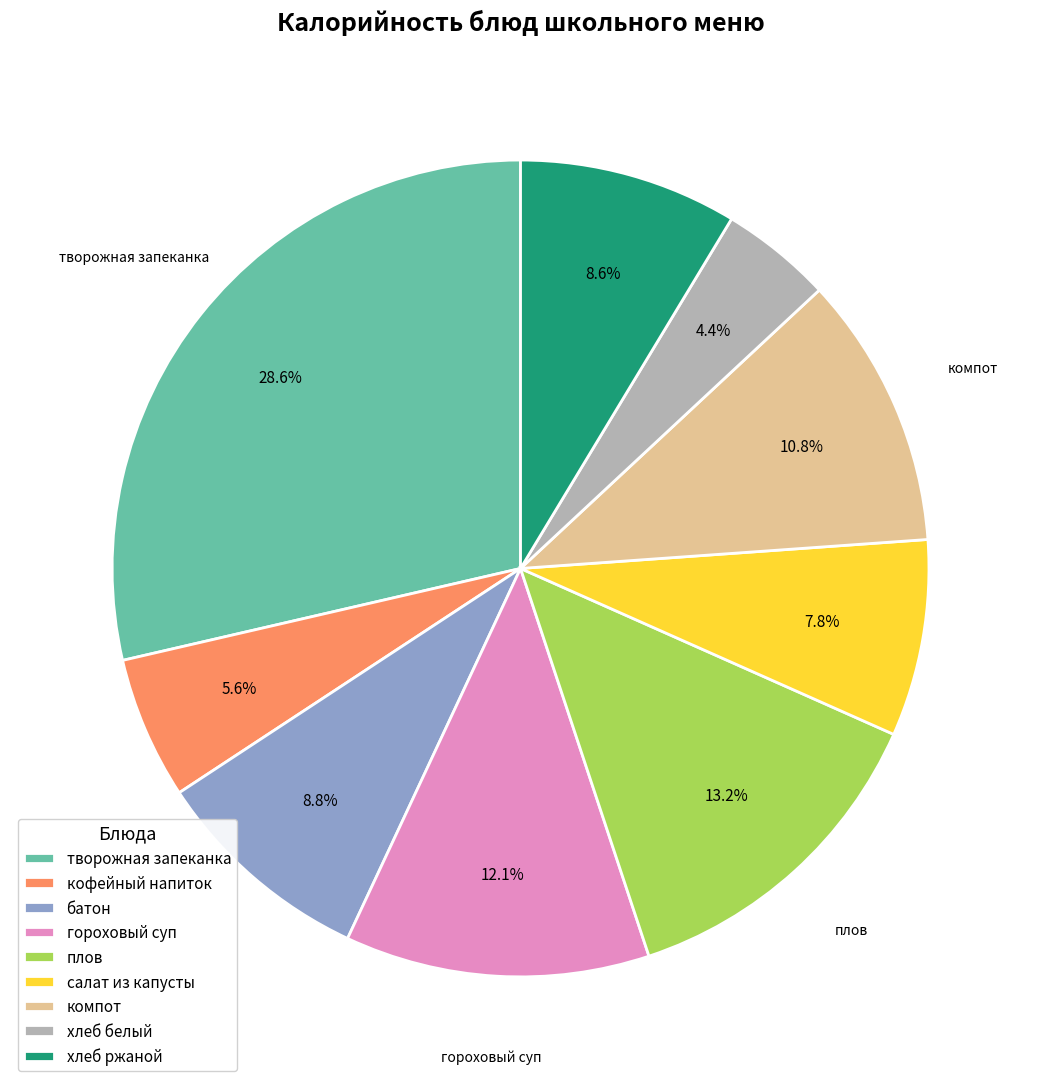

To the nearest percent, what percentage of the pie is гороховый суп?

12%